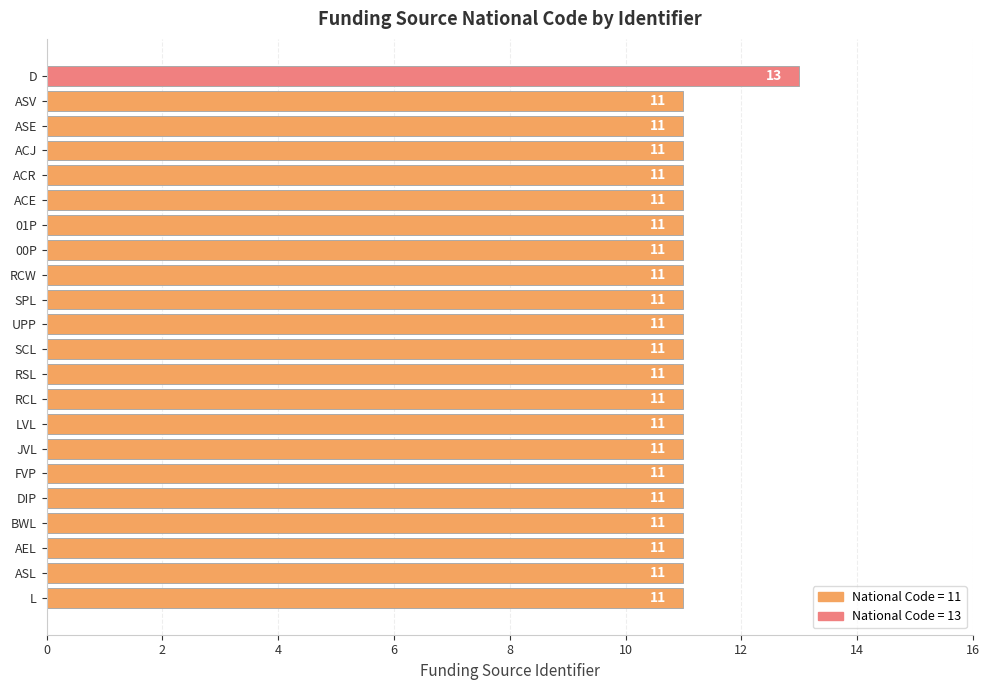

What is the approximate value at LVL?

11